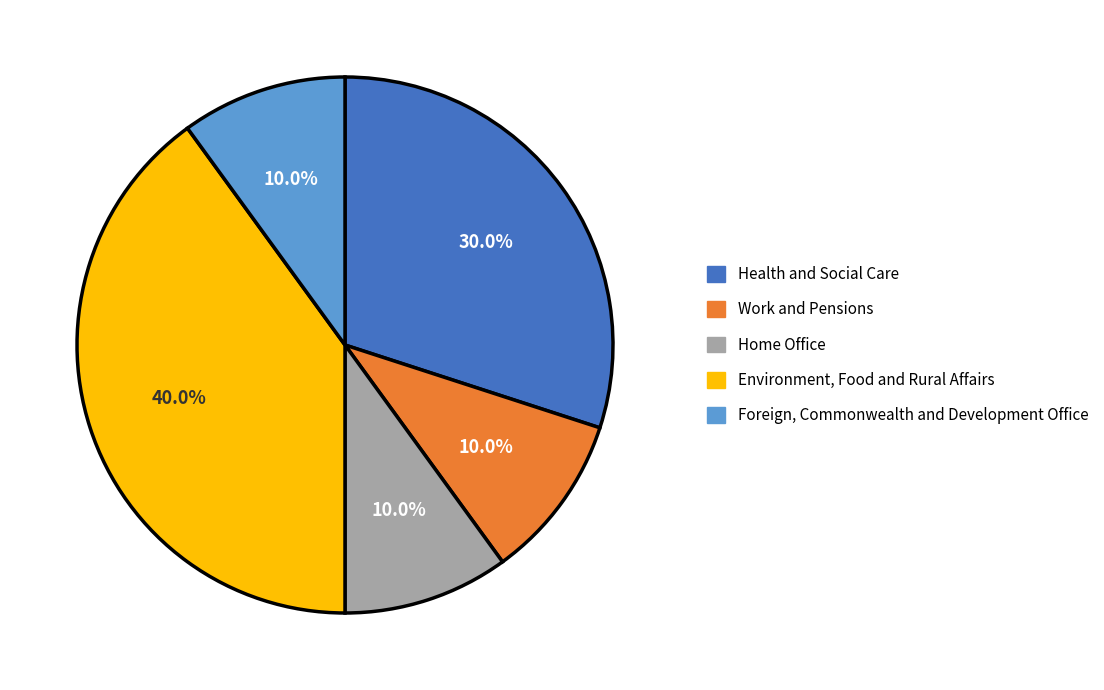

Between Environment, Food and Rural Affairs and Work and Pensions, which is larger?

Environment, Food and Rural Affairs